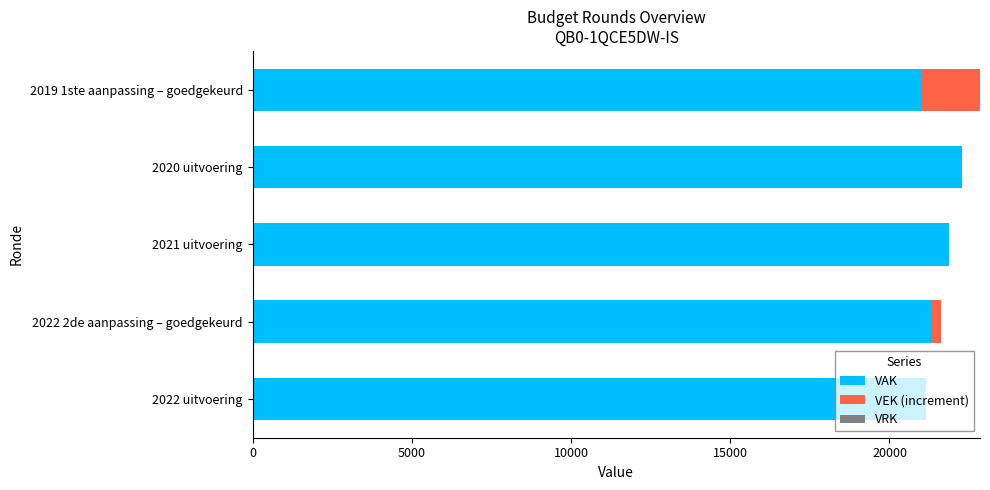

What is the average value of the VAK series?

21528